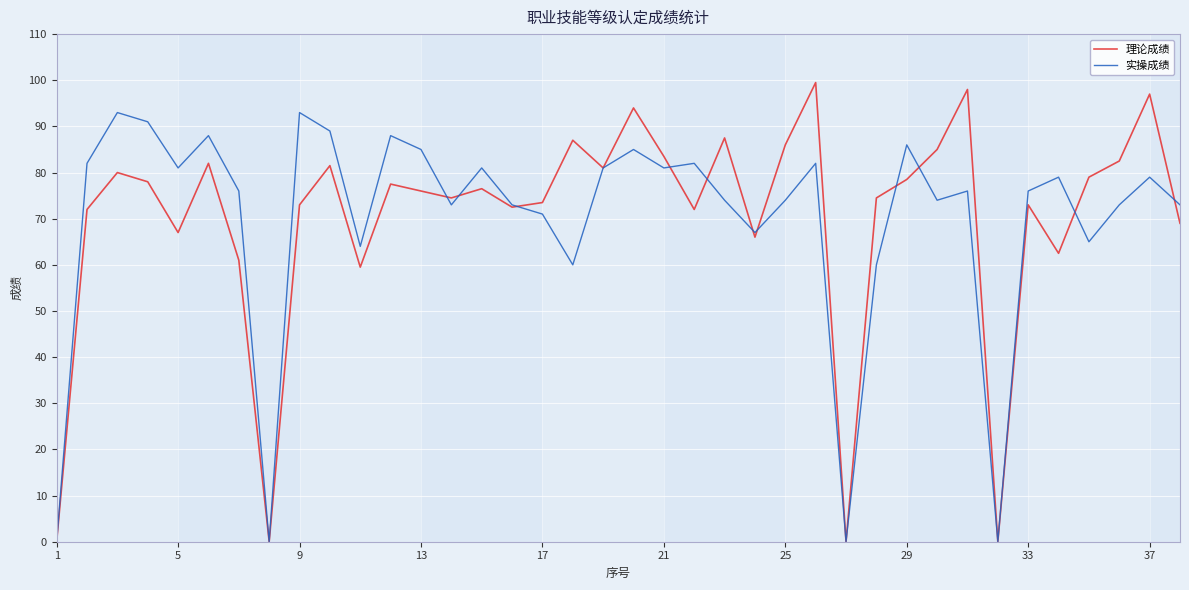

What is the highest value of the 实操成绩 series?

93.0